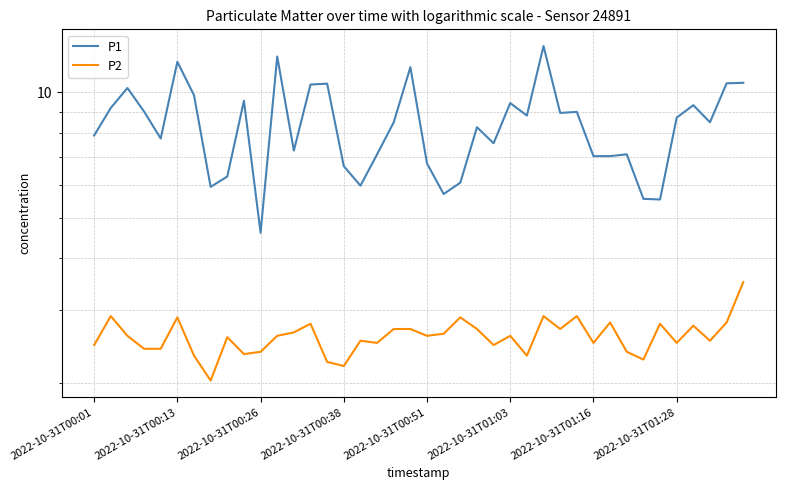

Between 29 and 36, which series saw the biggest shift?

P1